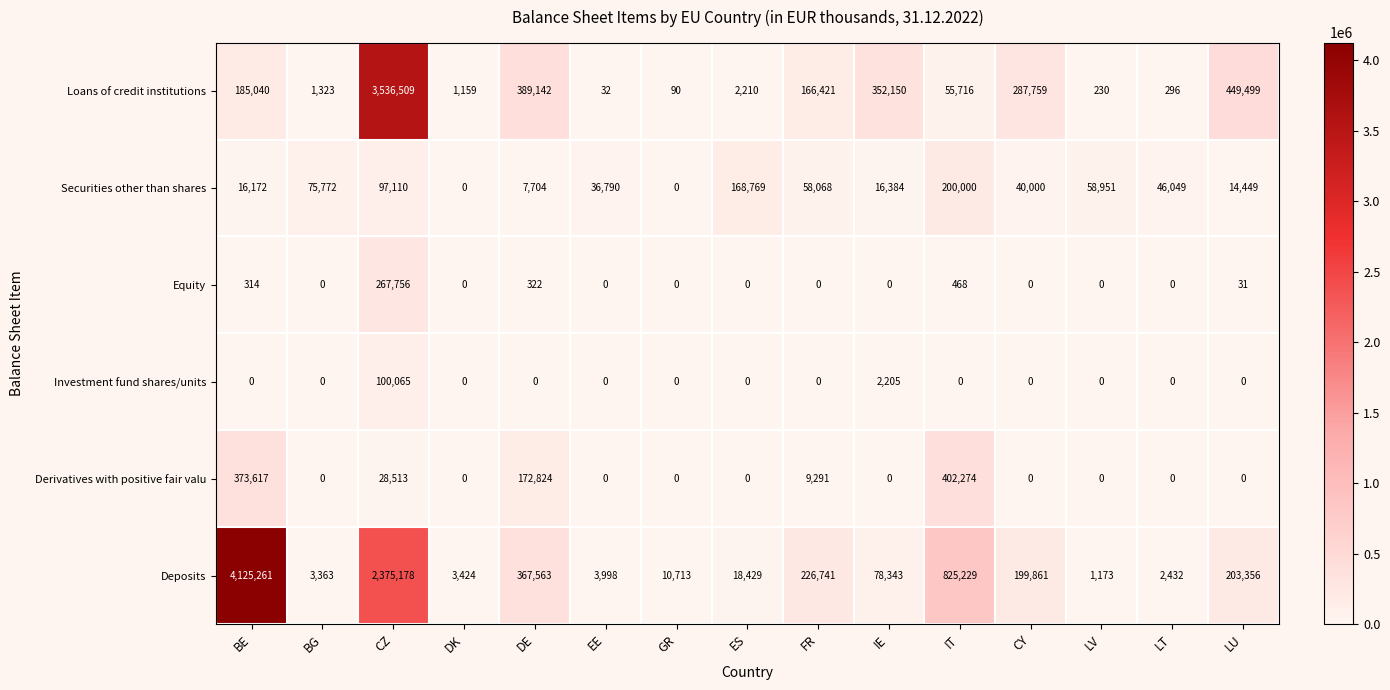

Is it true that Loans of credit institutions equals 166421 at FR?

True